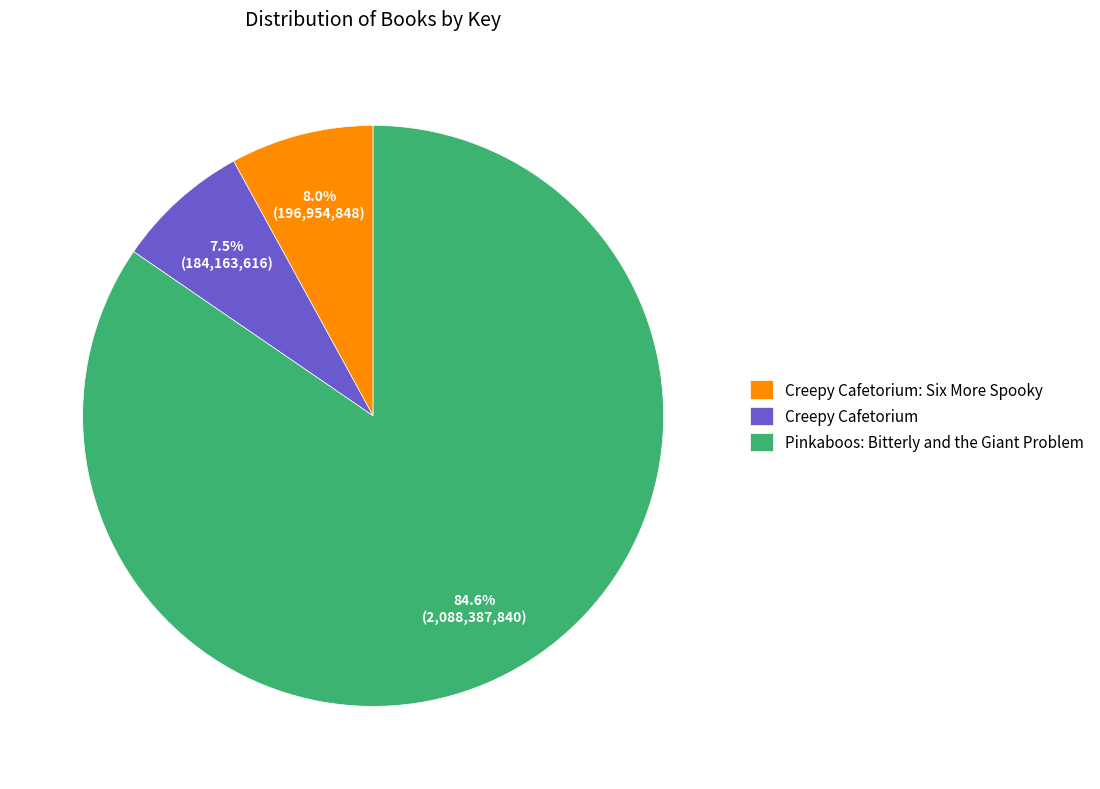

Which category has the smallest portion of the pie?

Creepy Cafetorium